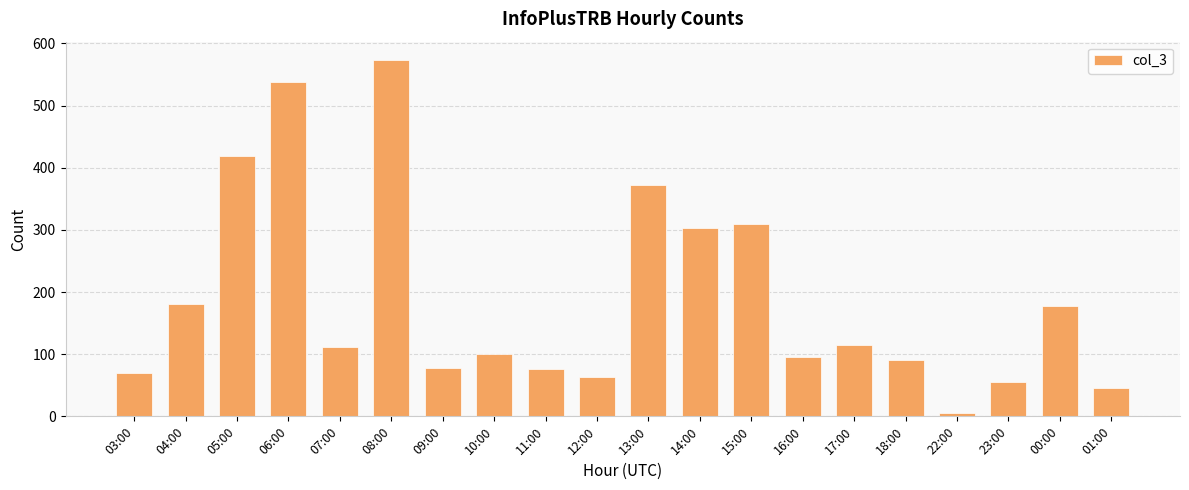

What is the label of the 2nd bar from the right?

00:00